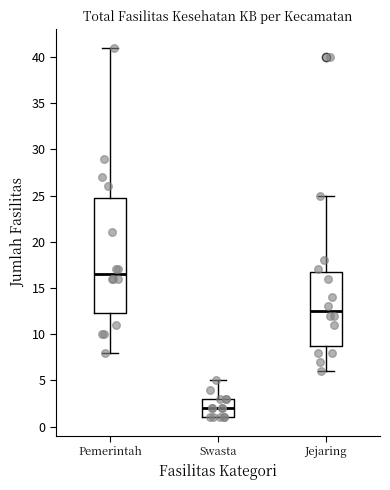

Which box is the tallest, from its lower edge to its upper edge?

Pemerintah